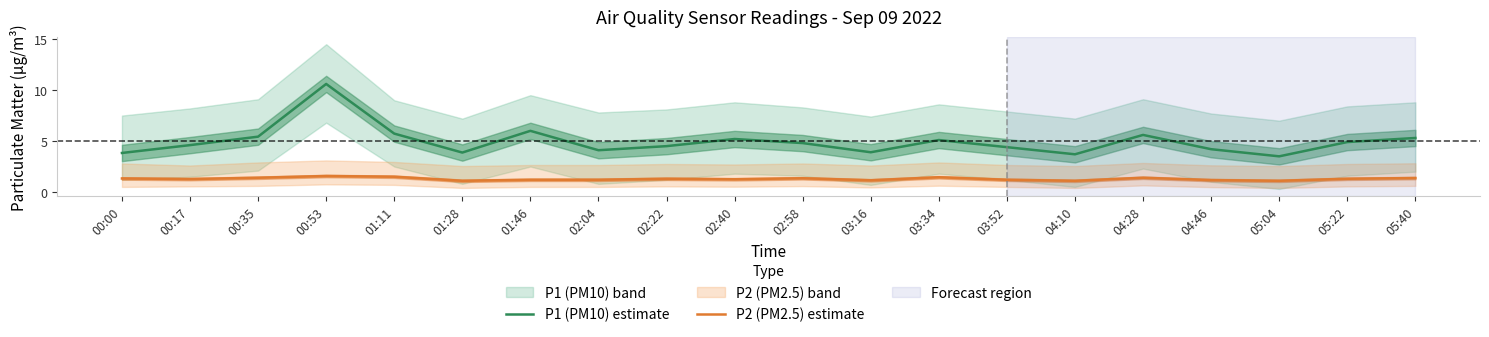

Is the value of P2 (PM2.5) estimate at 00:00 greater than the value of P1 (PM10) estimate at 03:52?

No